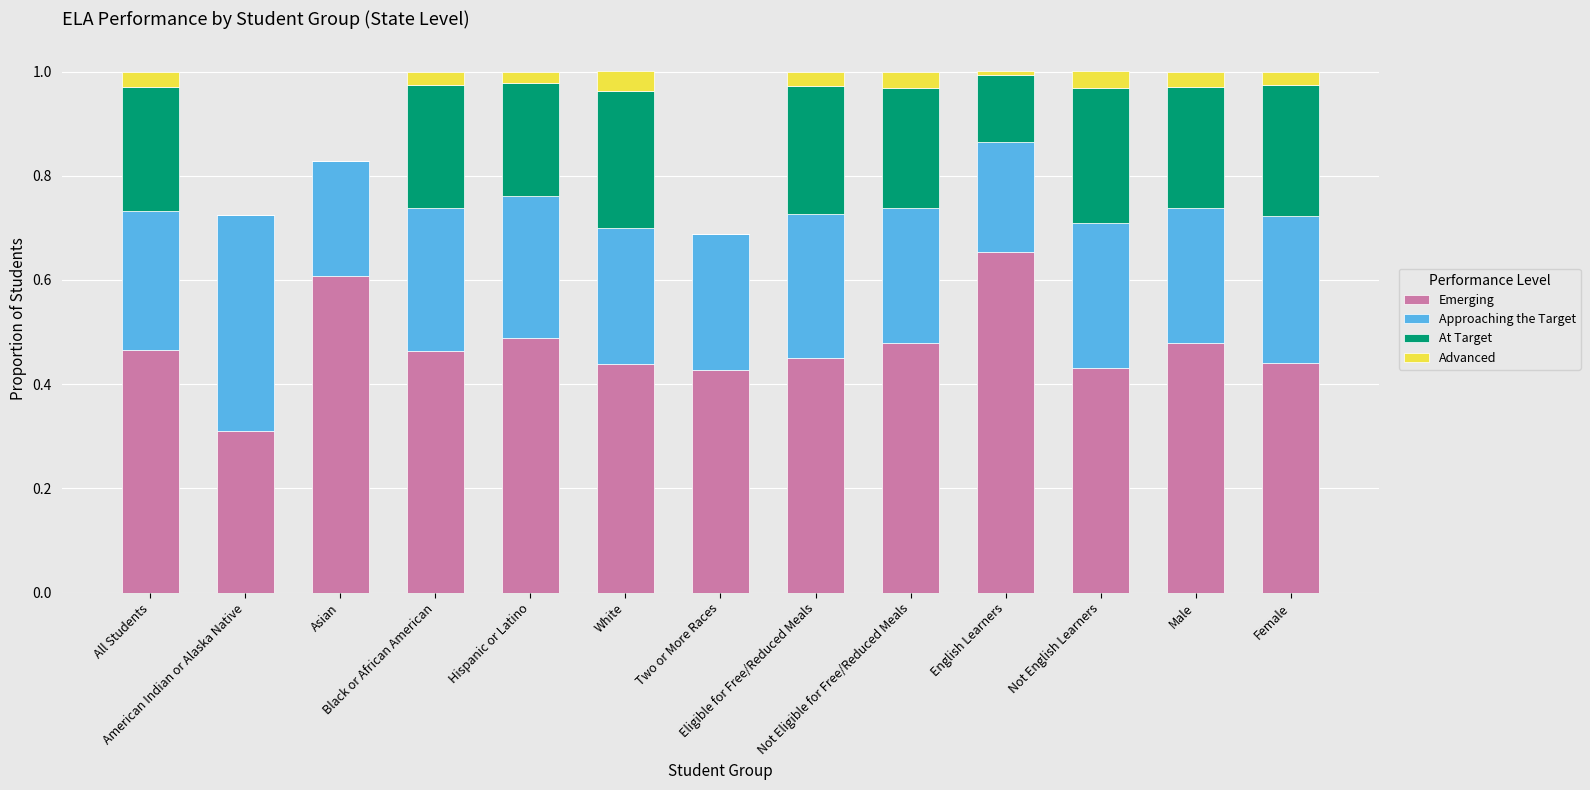

What are all the series names shown in the legend?

Emerging, Approaching the Target, At Target, Advanced